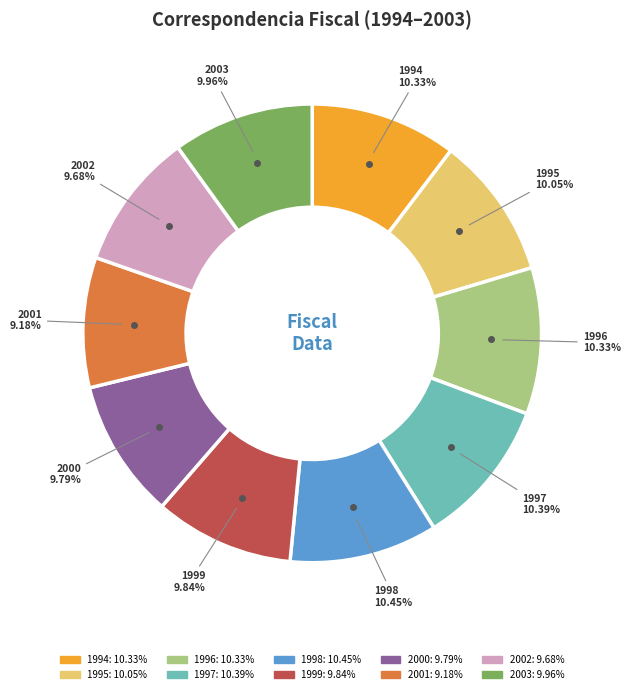

Does any single category account for the majority?

No